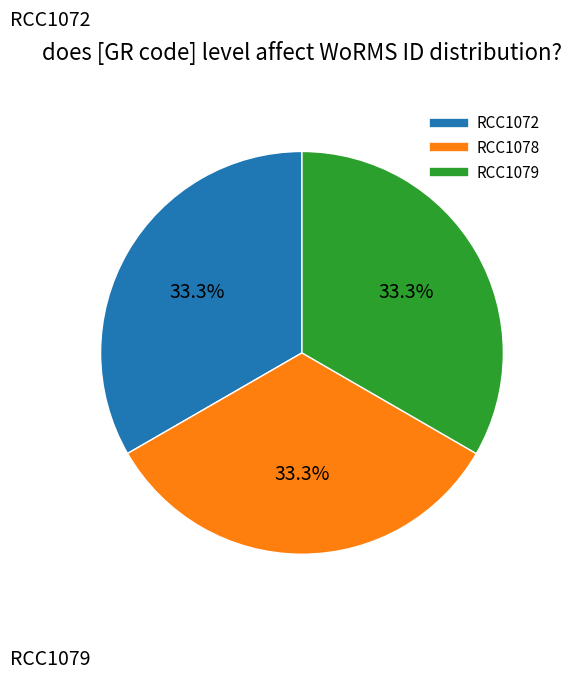

What percentage do RCC1072 and RCC1078 together represent?

66.7%